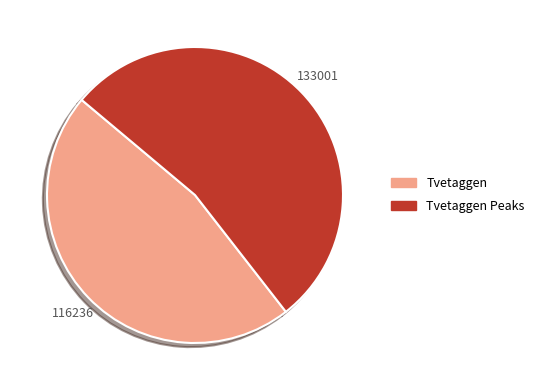

Is Tvetaggen the majority of the pie?

No